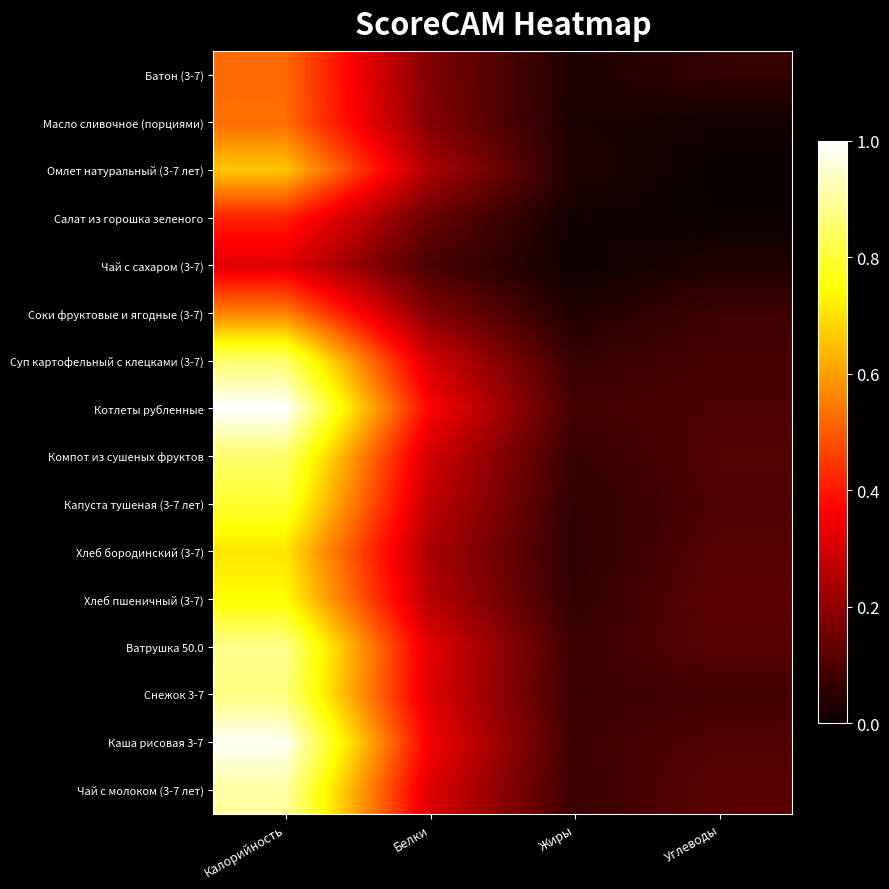

Which series has the largest range (max minus min)?

Котлеты рубленные